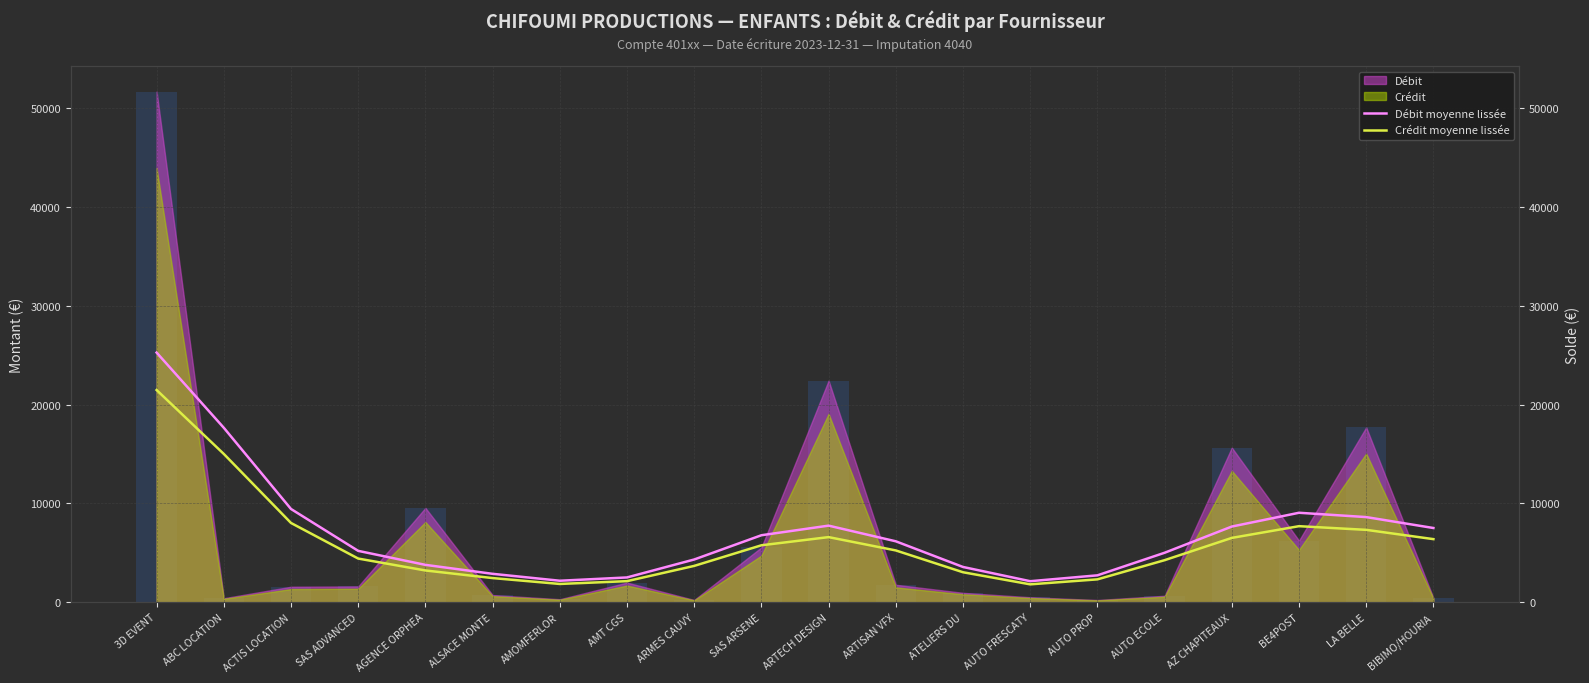

At which label does Débit moyenne lissée first exceed 6162?

3D EVENT